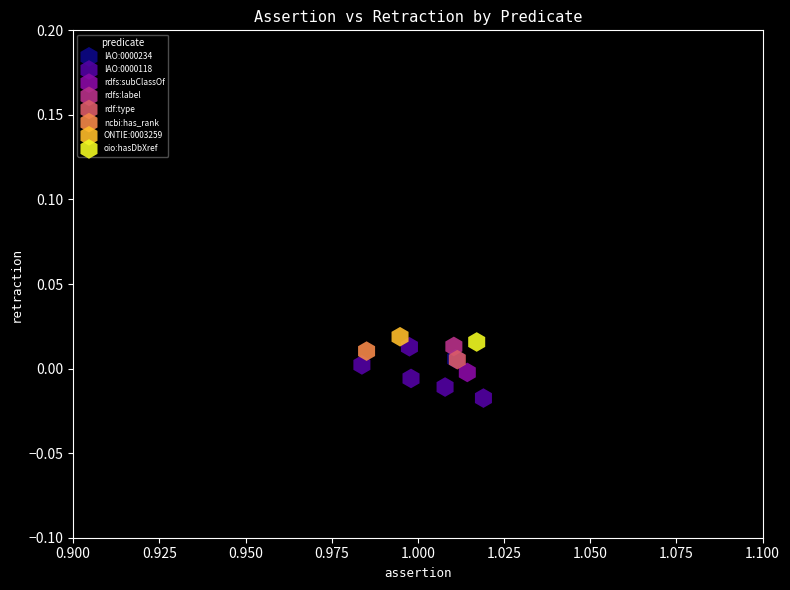

What are all the series names shown in the legend?

IAO:0000234, IAO:0000118, rdfs:subClassOf, rdfs:label, rdf:type, ncbi:has_rank, ONTIE:0003259, oio:hasDbXref